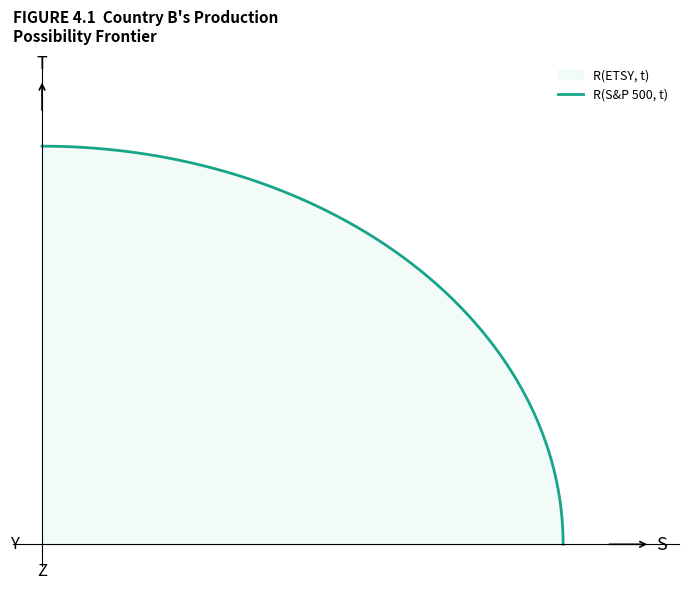

How many data points does each series have?

20